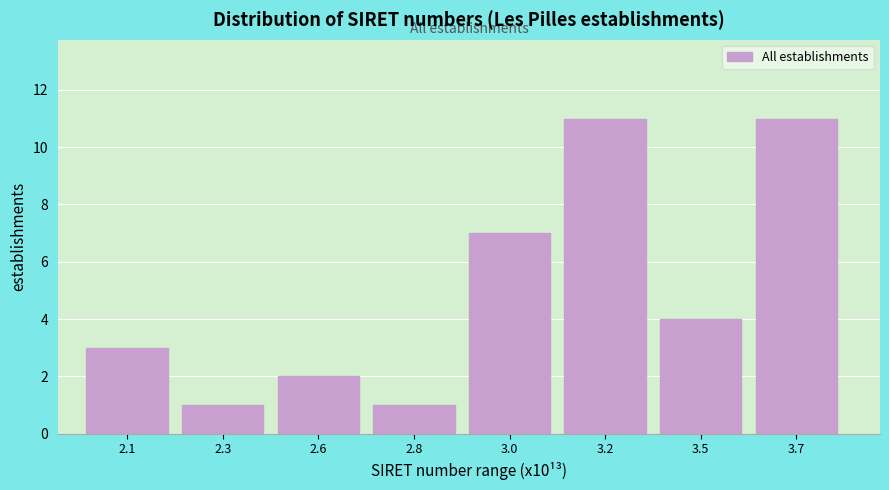

Reading right to left, list all the values displayed in this chart.

3.7=11	3.5=4	3.2=11	3.0=7	2.8=1	2.6=2	2.3=1	2.1=3